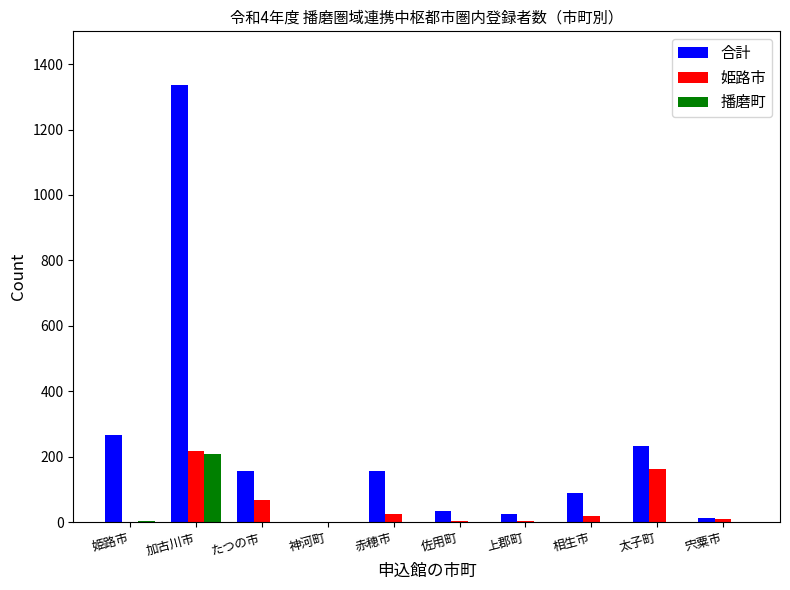

Between 加古川市 and 太子町, which series saw the biggest shift?

合計